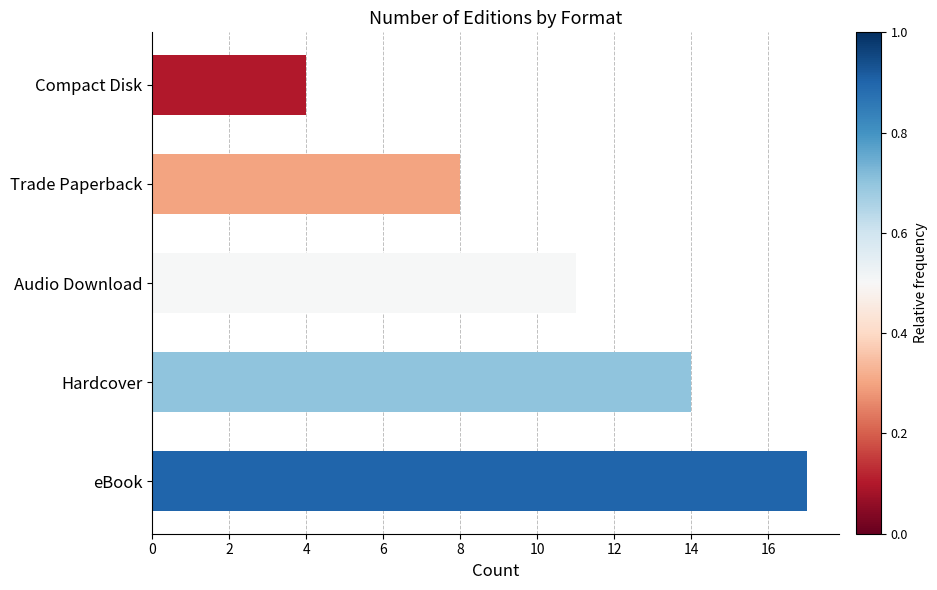

What is the difference between the maximum and minimum values?

13